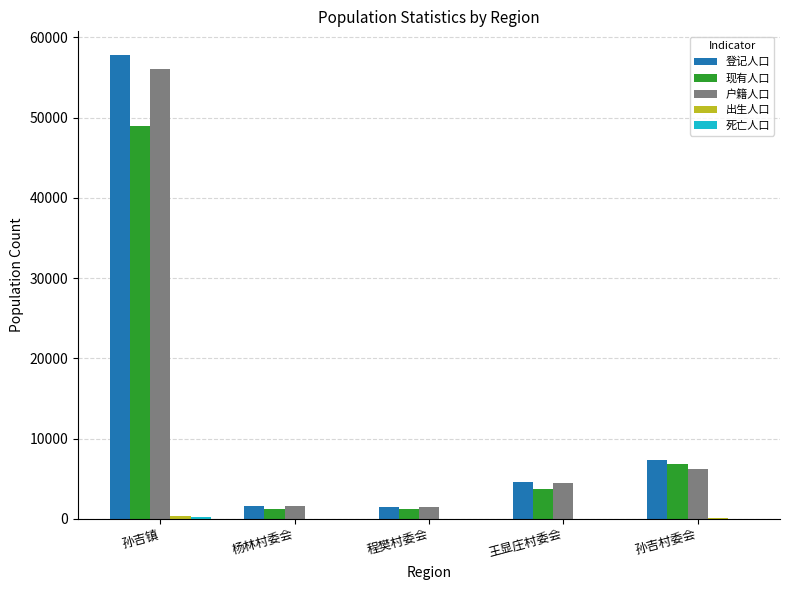

Does the chart contain stacked bars?

No